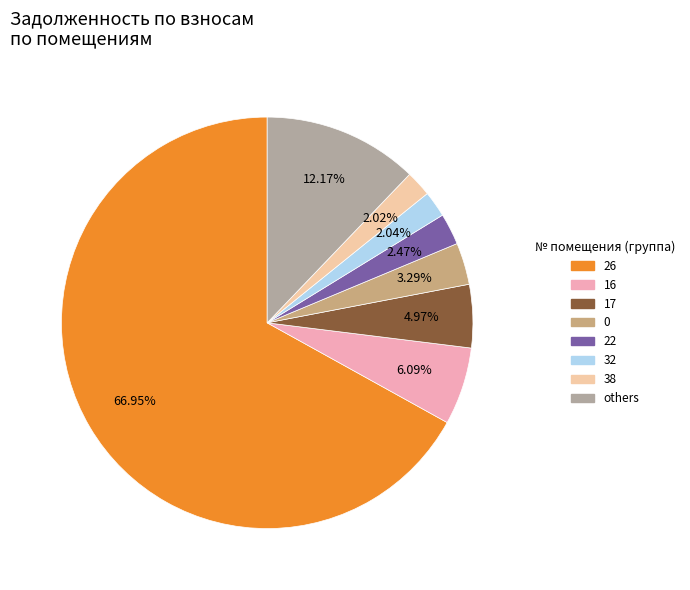

Is there a majority slice in this chart?

Yes